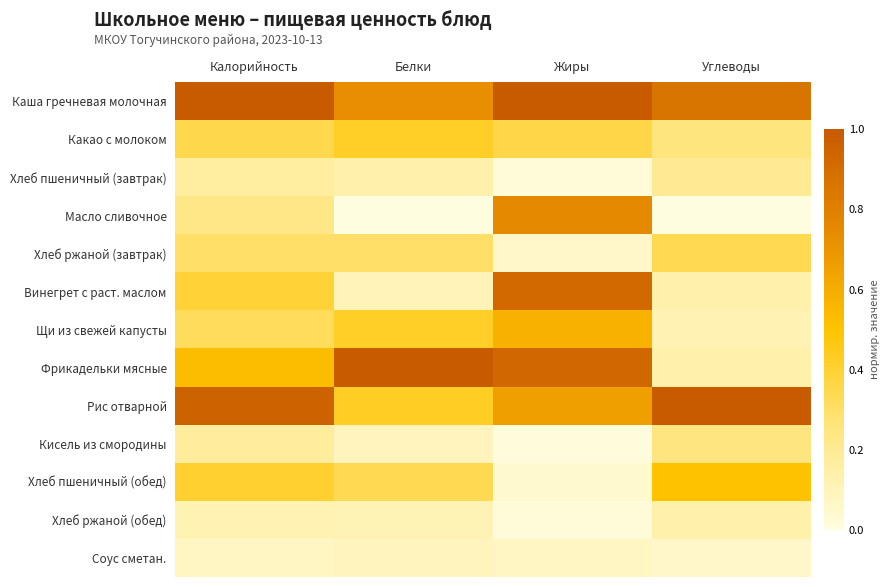

Which series has the largest total across all categories?

Каша гречневая молочная